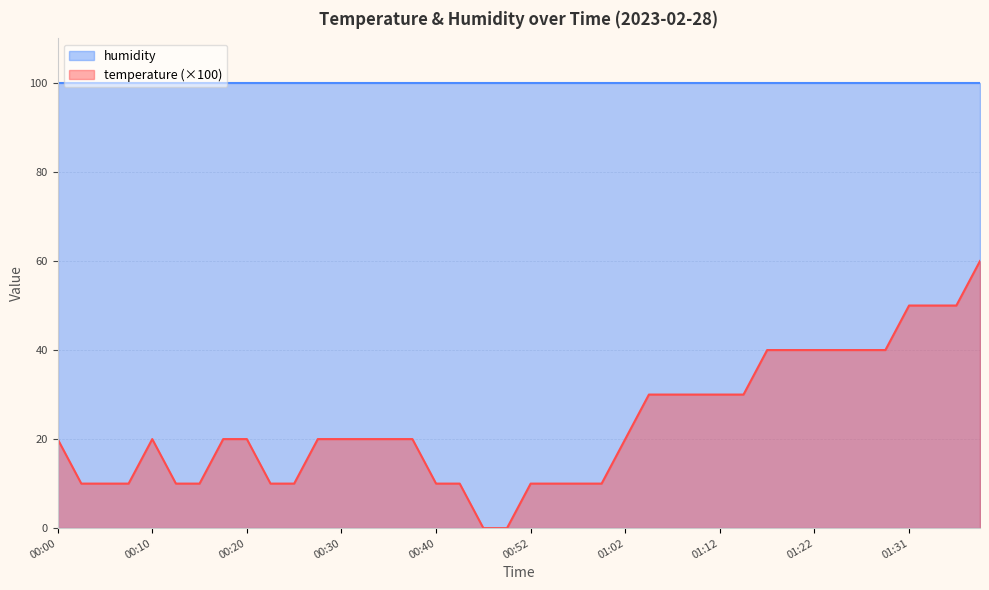

What is the difference between the maximum and minimum values?

60